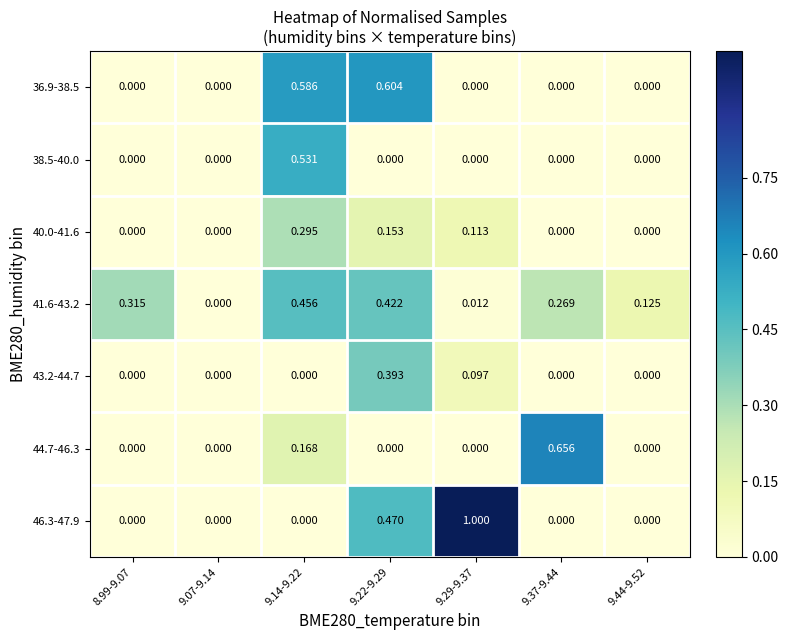

How many series are shown in this chart?

7